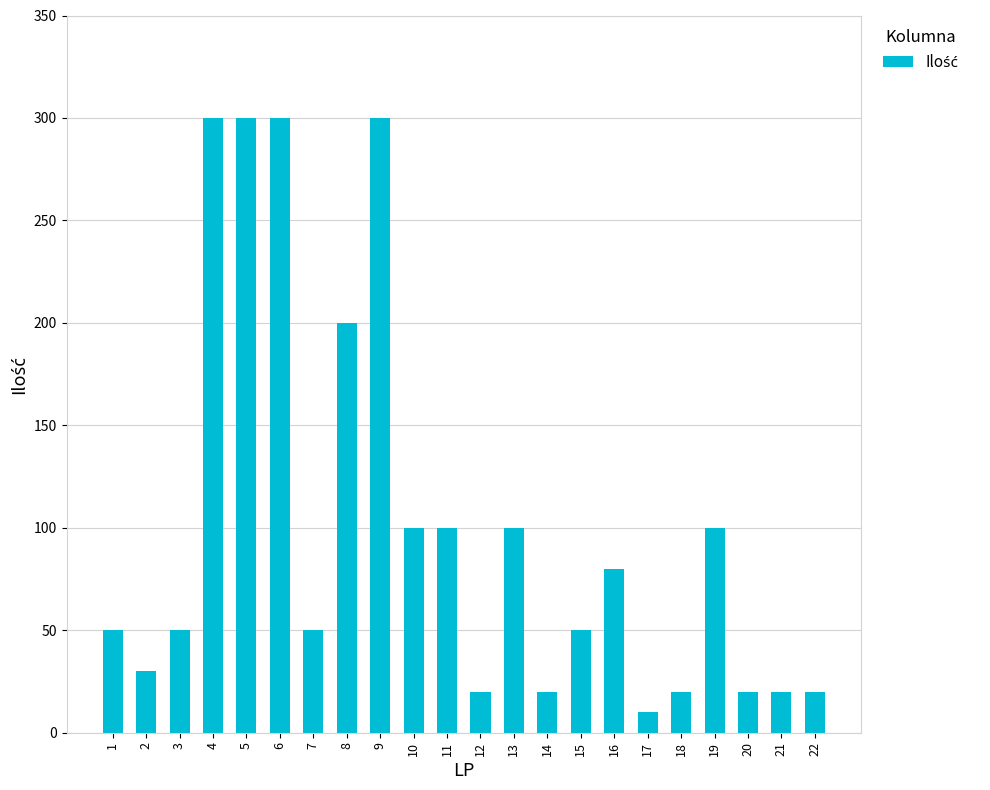

What is the average value?

102